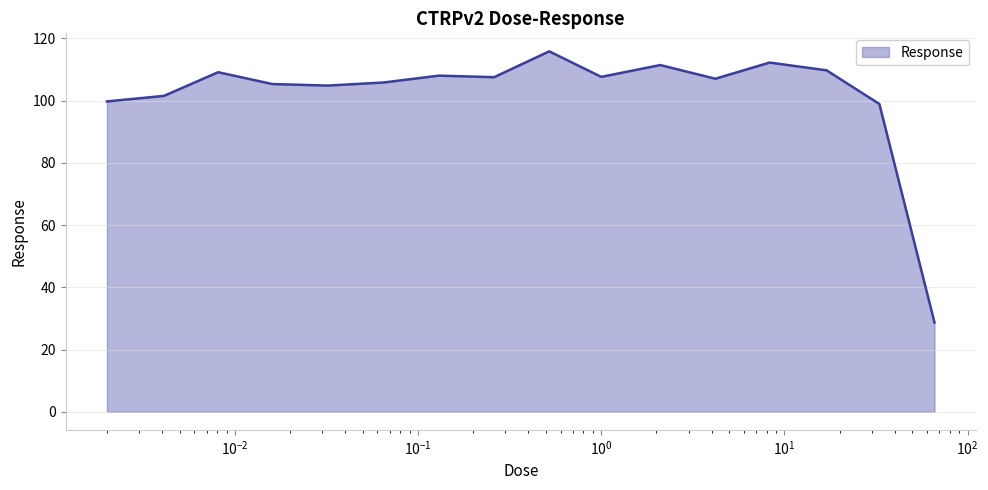

What is the average value?

102.1